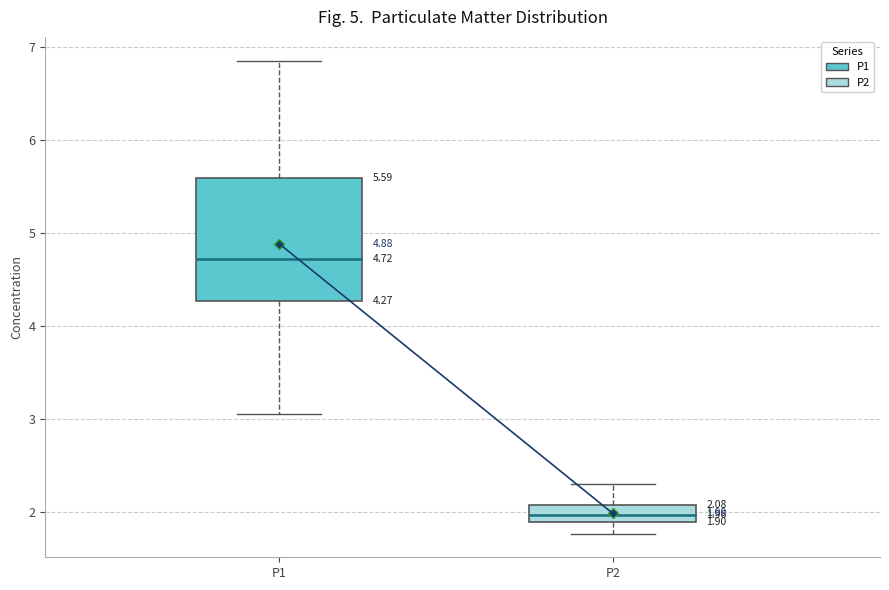

Which box has the lowest median line?

P2